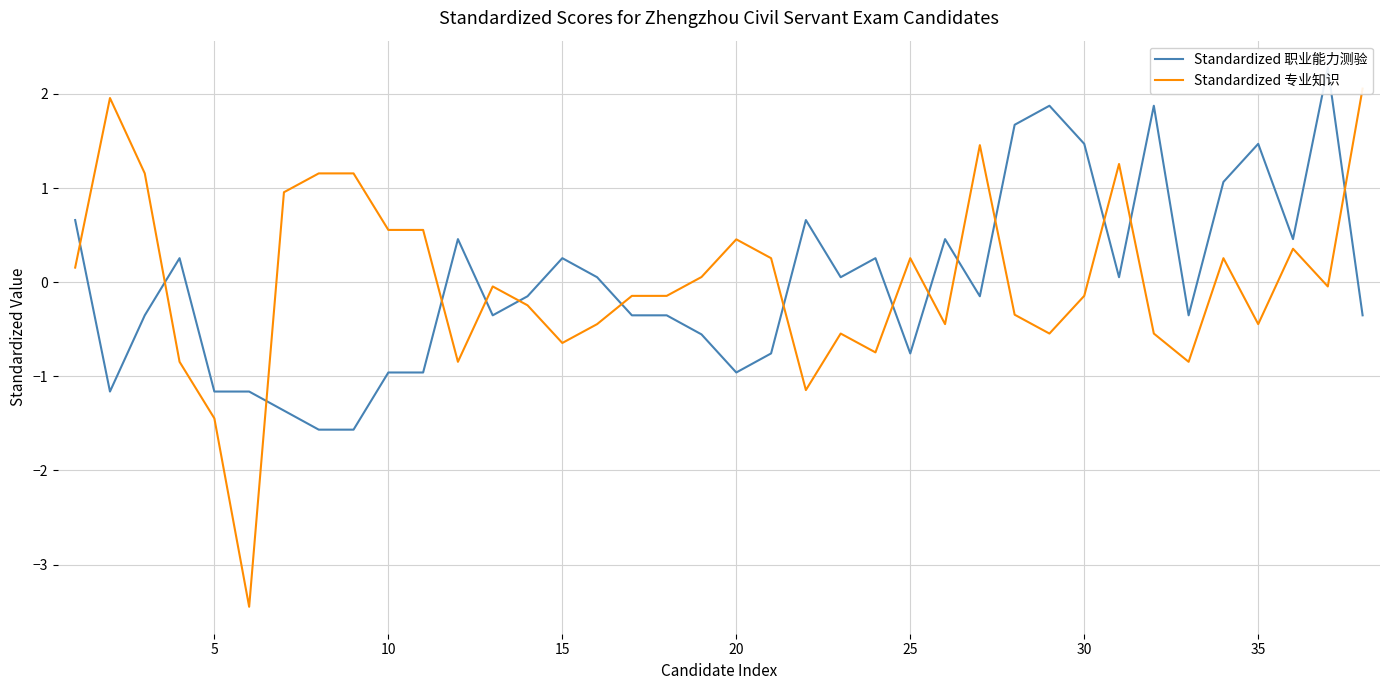

How many categories are shown in the chart?

38